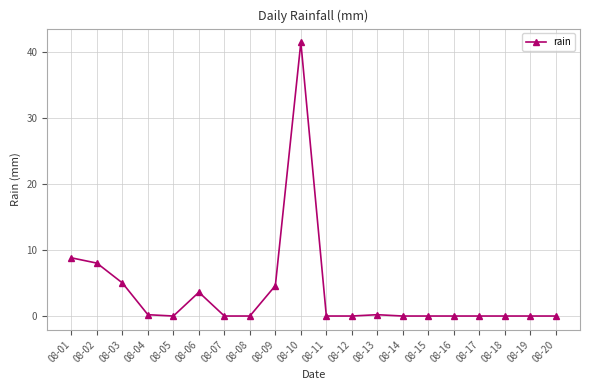

Reading left to right, what are all the values shown in this chart?

8.8	8.0	5.0	0.2	0.0	3.6	0.0	0.0	4.6	41.4	0.0	0.0	0.2	0.0	0.0	0.0	0.0	0.0	0.0	0.0